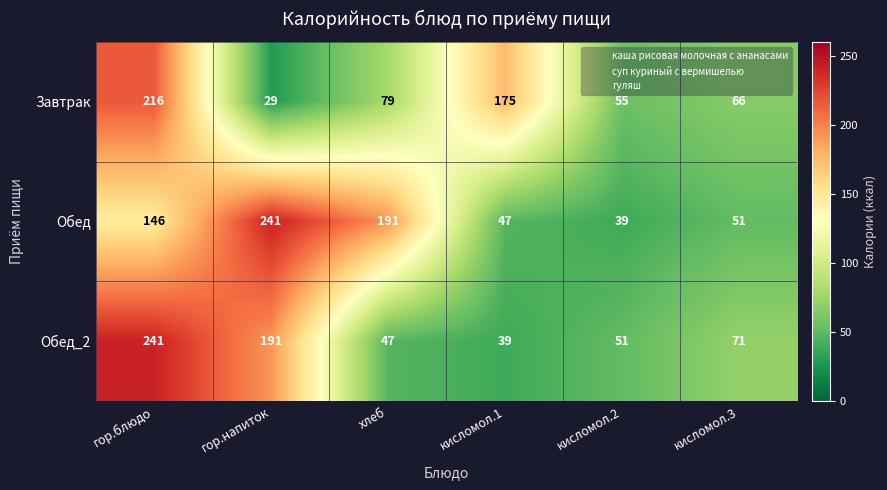

Which label corresponds to the smallest value in the chart?

гор.напиток